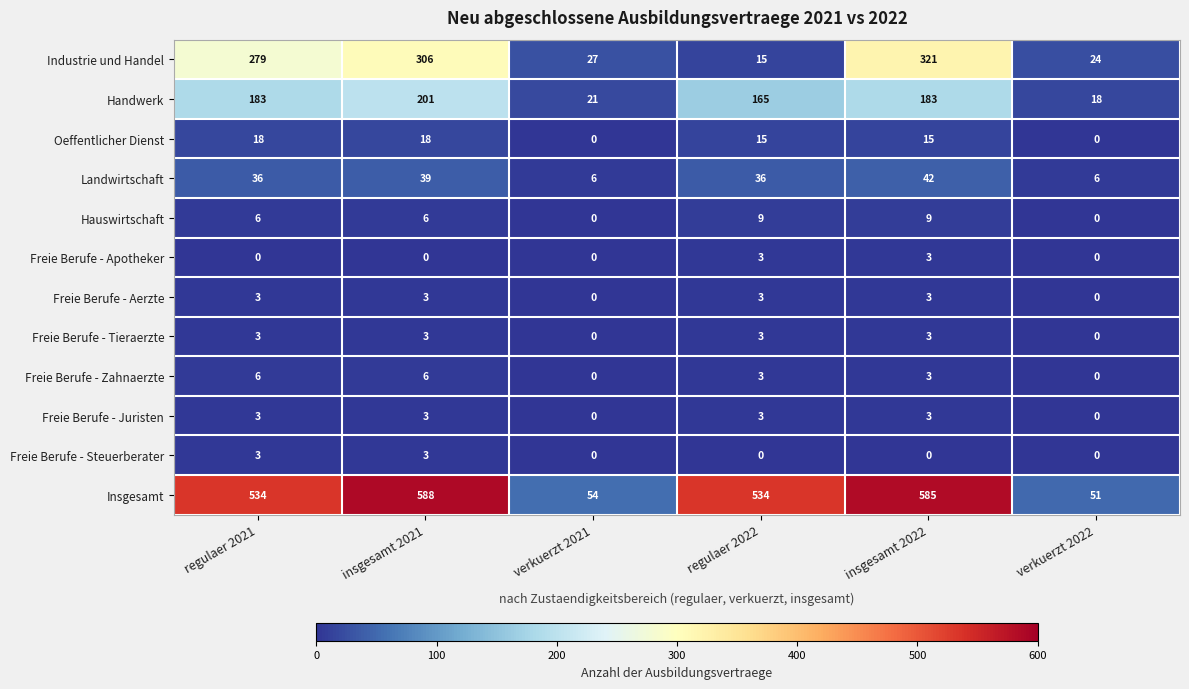

Is it true that Freie Berufe - Apotheker equals 0 at verkuerzt 2021?

True